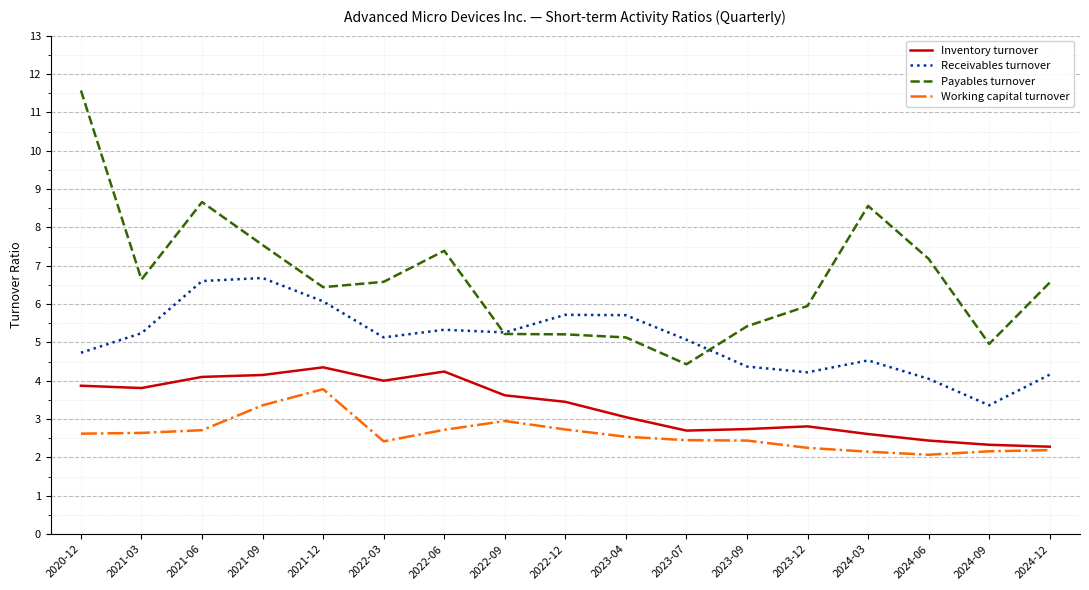

Is the value of Payables turnover at 2020-12 greater than the value of Inventory turnover at 2024-03?

Yes